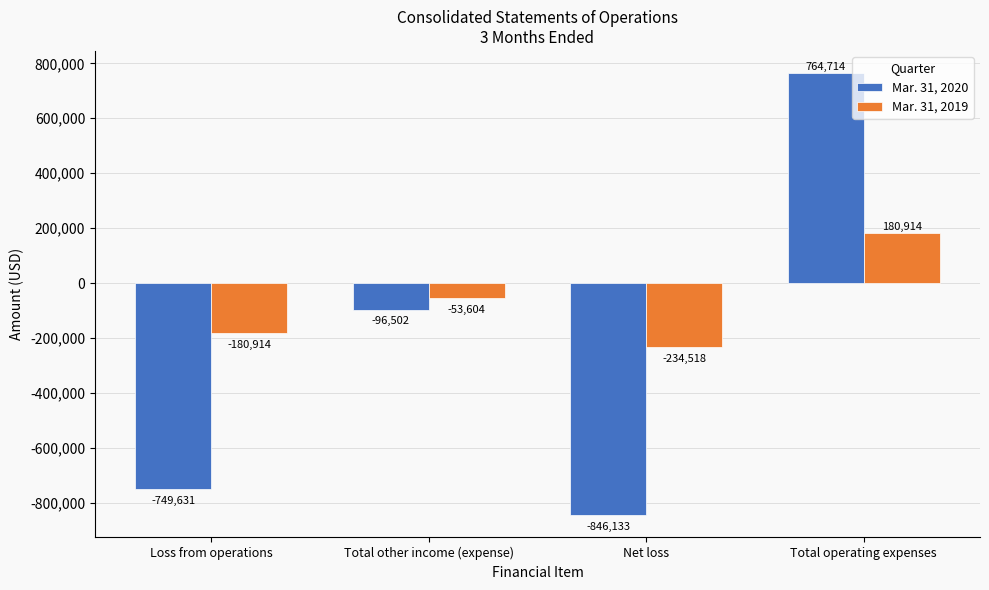

Between Loss from operations and Total other income (expense), which series saw the biggest shift?

Mar. 31, 2020